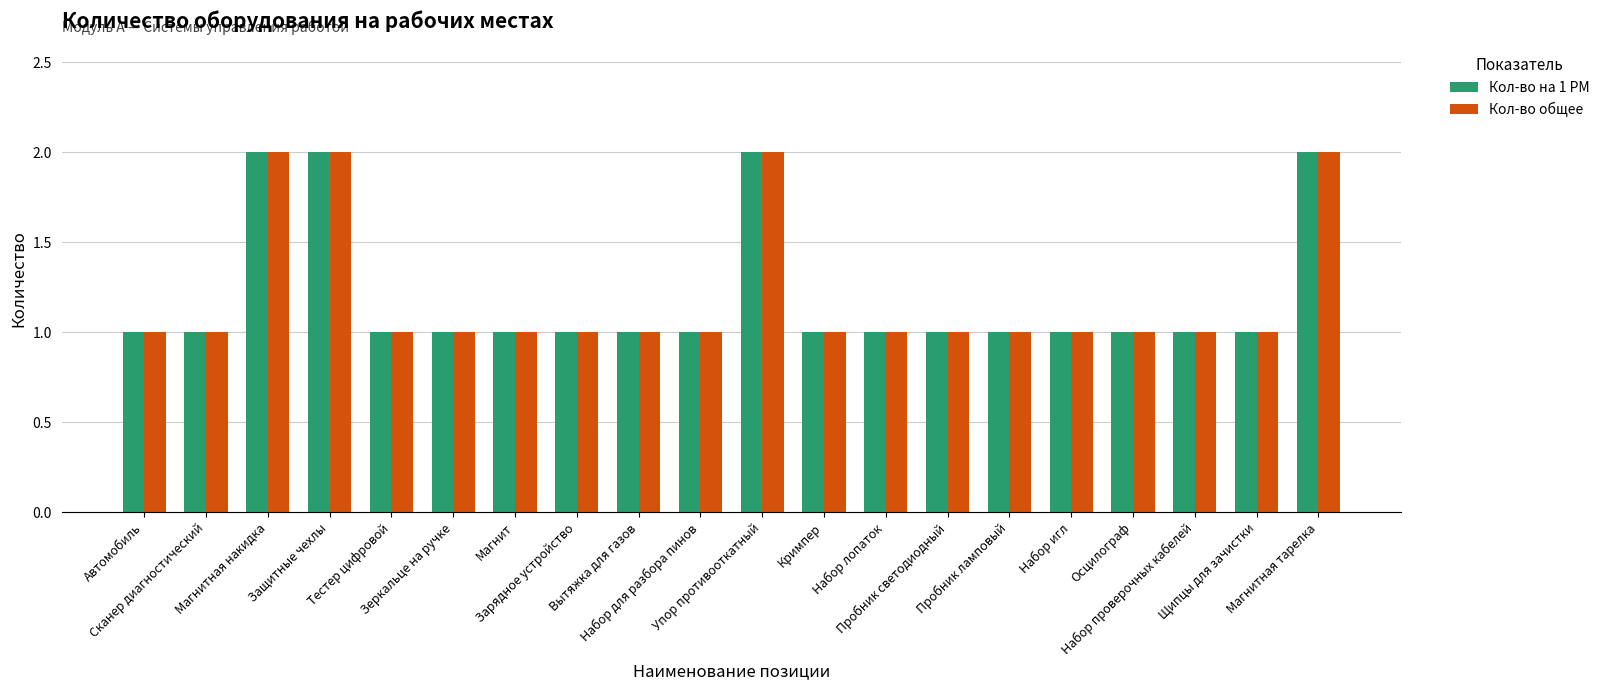

What are all the series names shown in the legend?

Кол-во на 1 РМ, Кол-во общее